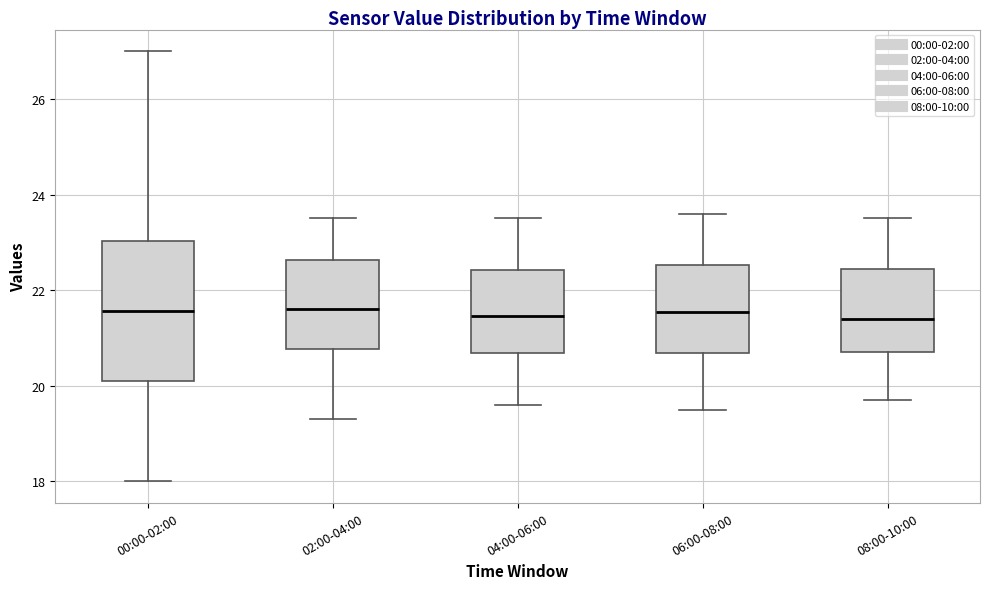

Comparing the boxes themselves (not the whiskers), which one is the tallest?

00:00-02:00